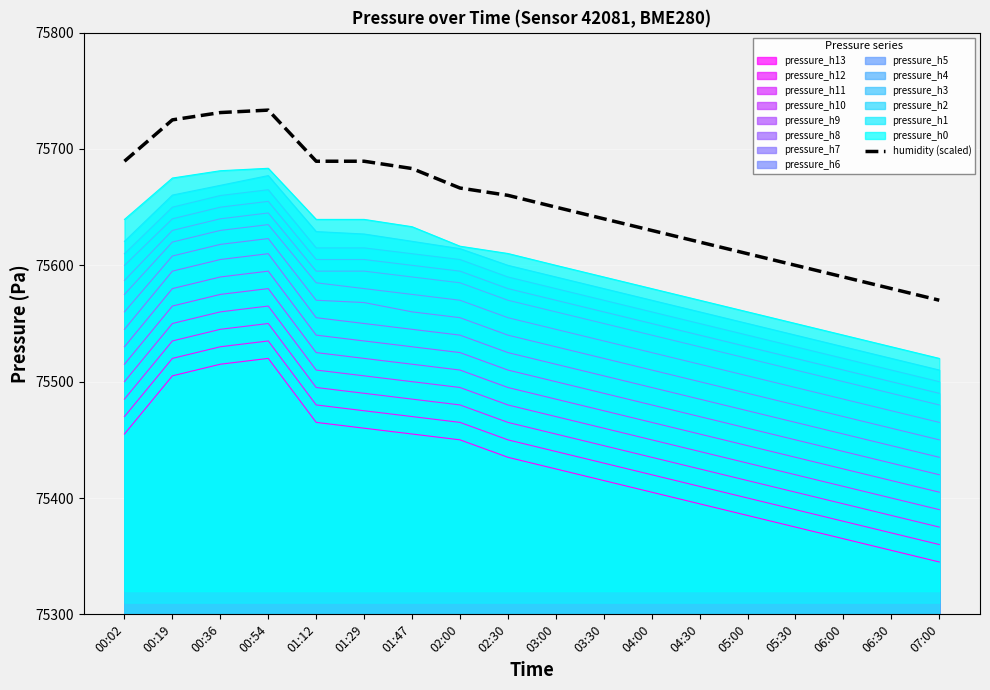

List the labels in order of value, smallest first.

07:00, 06:30, 06:00, 05:30, 05:00, 04:30, 04:00, 03:30, 03:00, 02:30, 02:00, 01:47, 00:02, 01:12, 01:29, 00:19, 00:36, 00:54